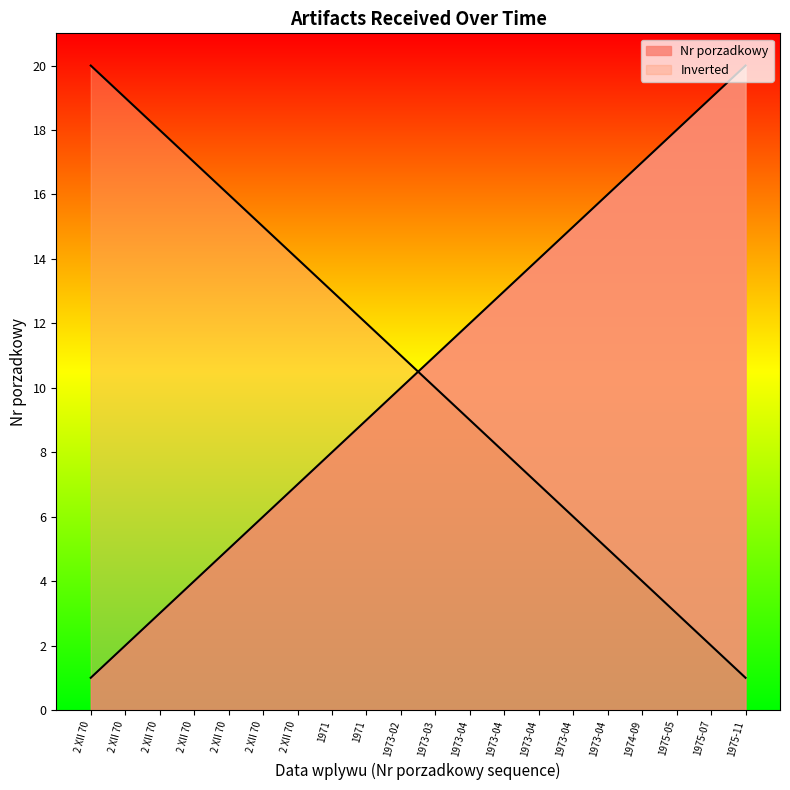

What is the sum of all values?

210